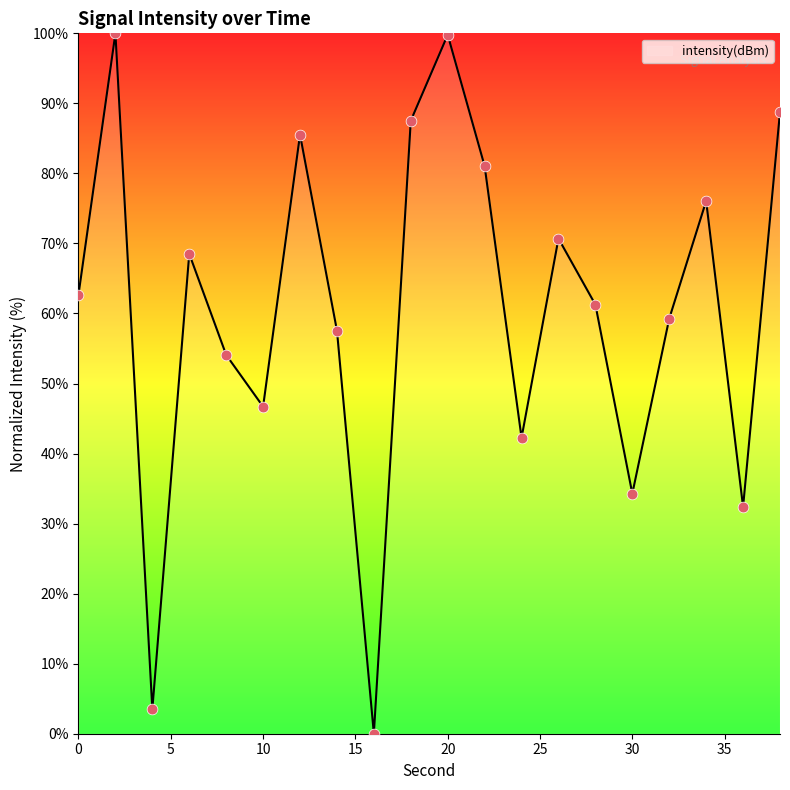

What is the greatest value displayed?

100.0